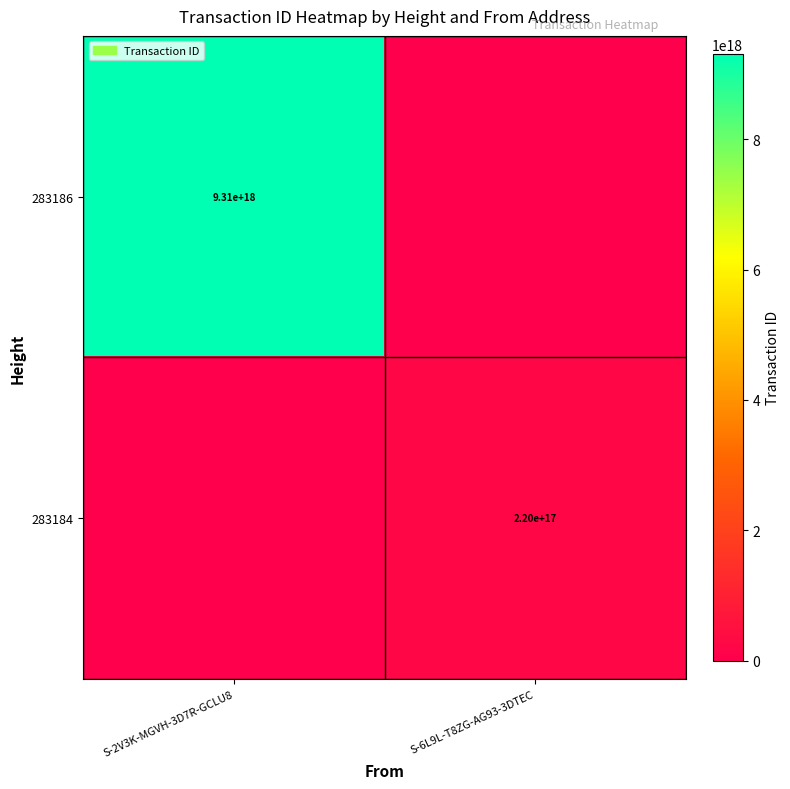

How many data points does each series have?

2